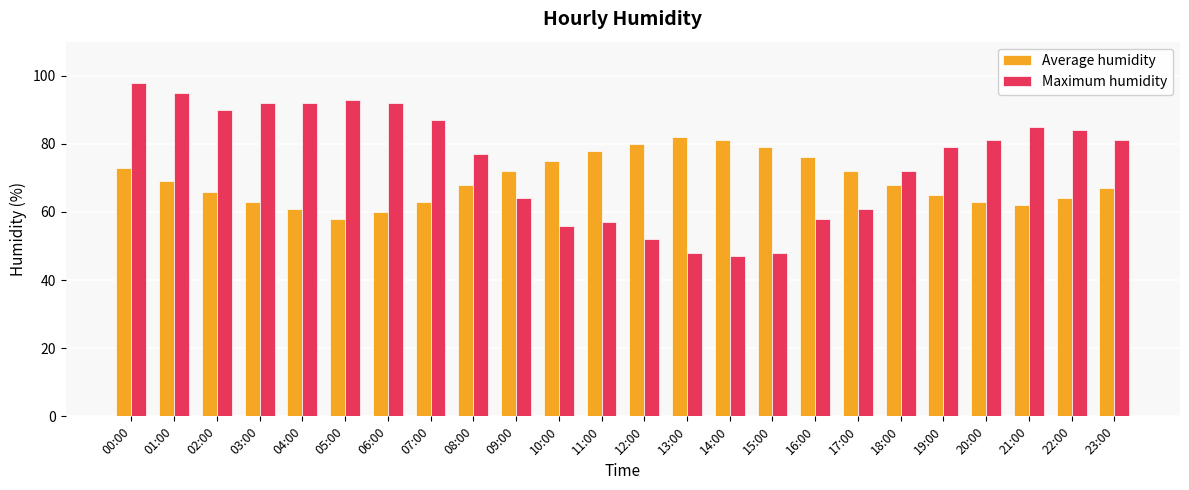

Are the bars horizontal?

No